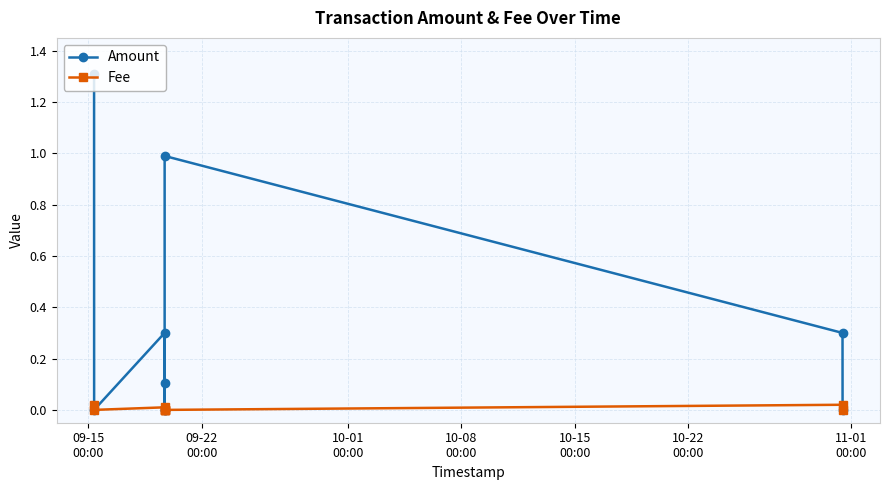

Rank the series at 10-08
00:00 from highest to lowest value.

Amount, Fee